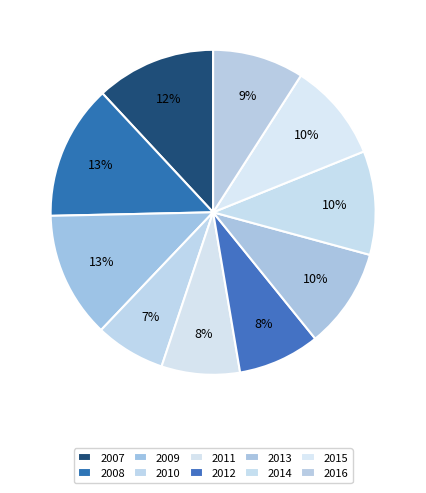

How many segments does this pie chart have?

10